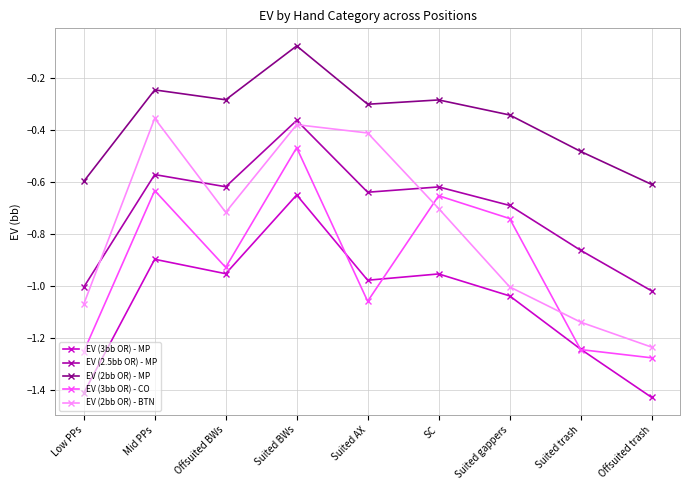

At how many categories does at least one series exceed -1?

9